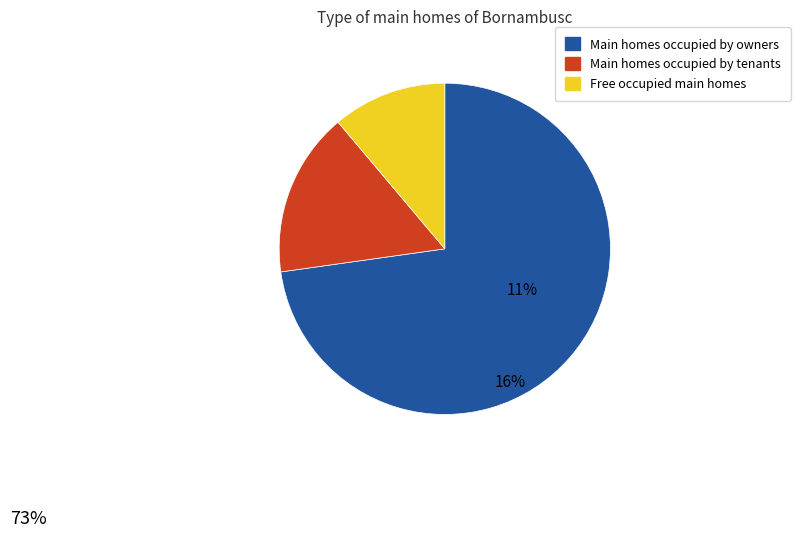

Which category has the smallest portion of the pie?

Free occupied main homes